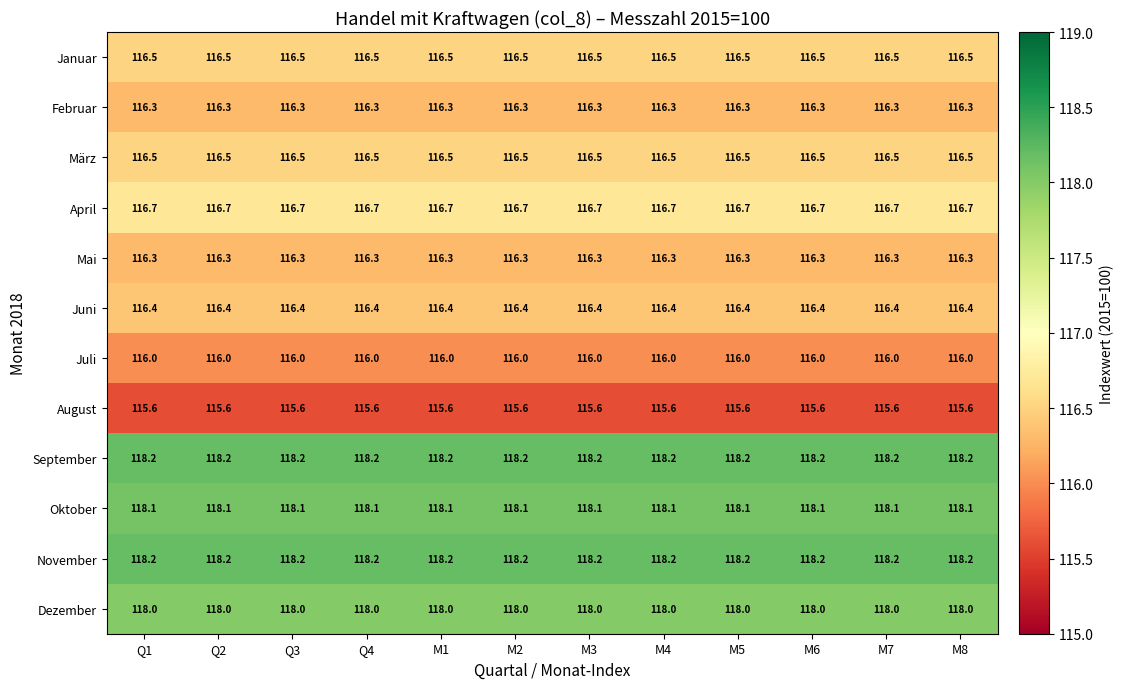

What is the spread (max minus min) of values at Q3?

2.6